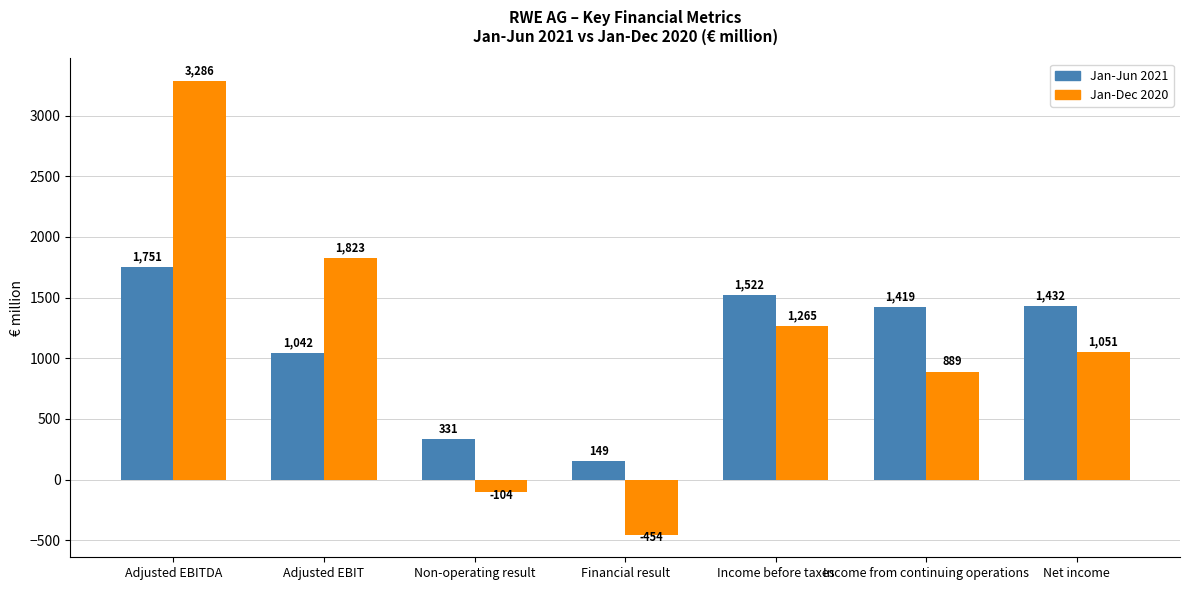

What is the value of the Jan-Dec 2020 bar at the 3rd from the left?

-104